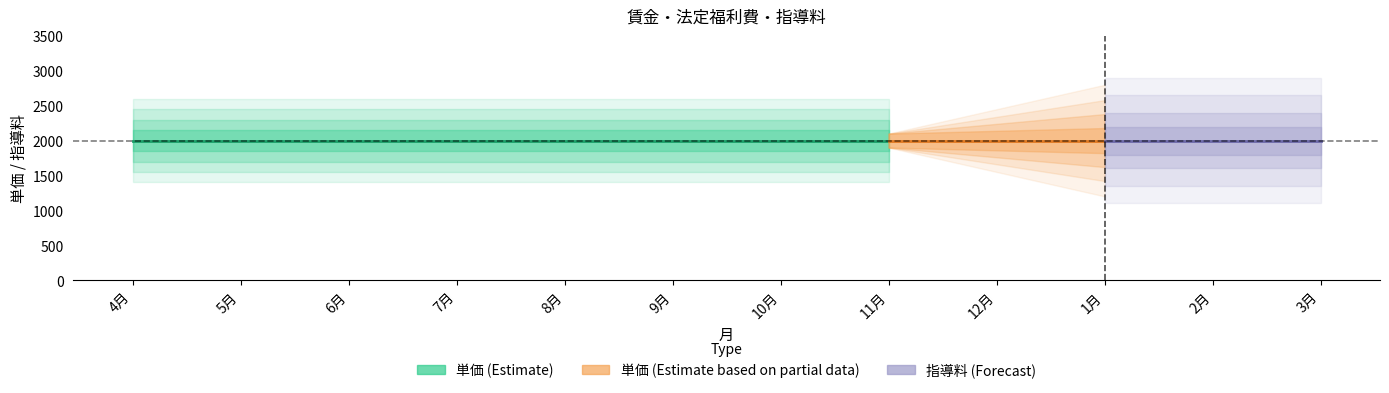

How many lines are shown in the chart?

2